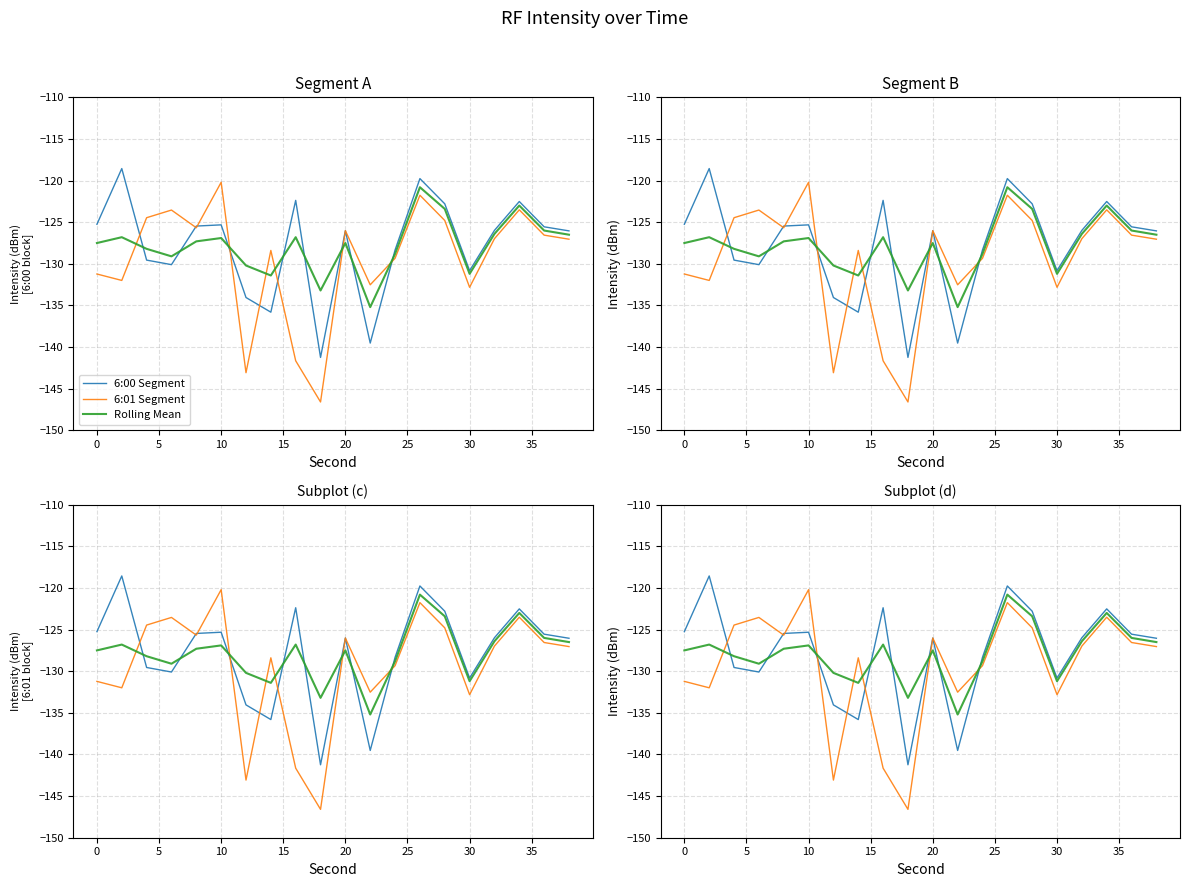

How many series are shown in this chart?

3